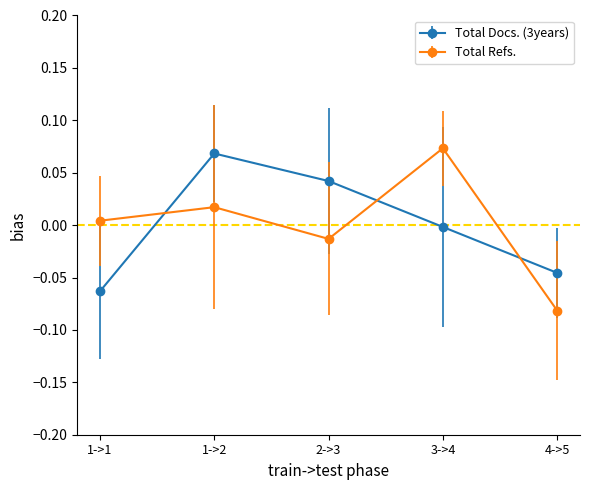

How many lines are shown in the chart?

2